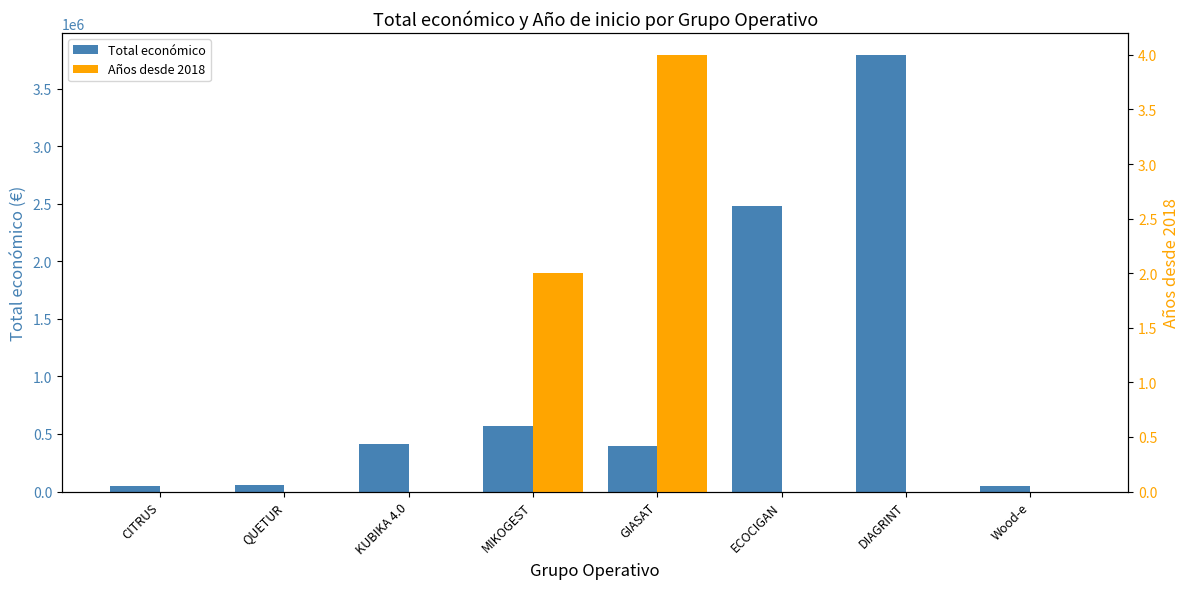

Is the value of Total económico at Wood-e greater than the value of Años desde 2018 at KUBIKA 4.0?

Yes